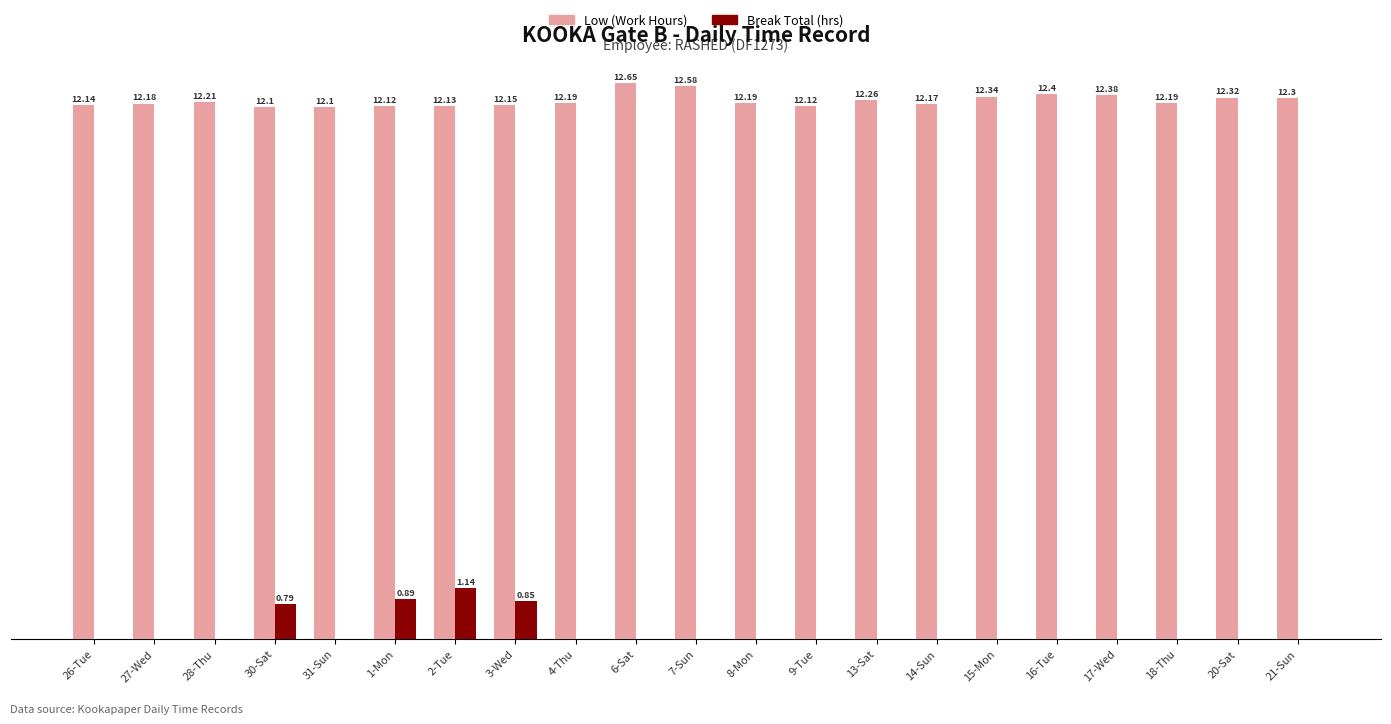

Which category has the highest value across all series?

6-Sat